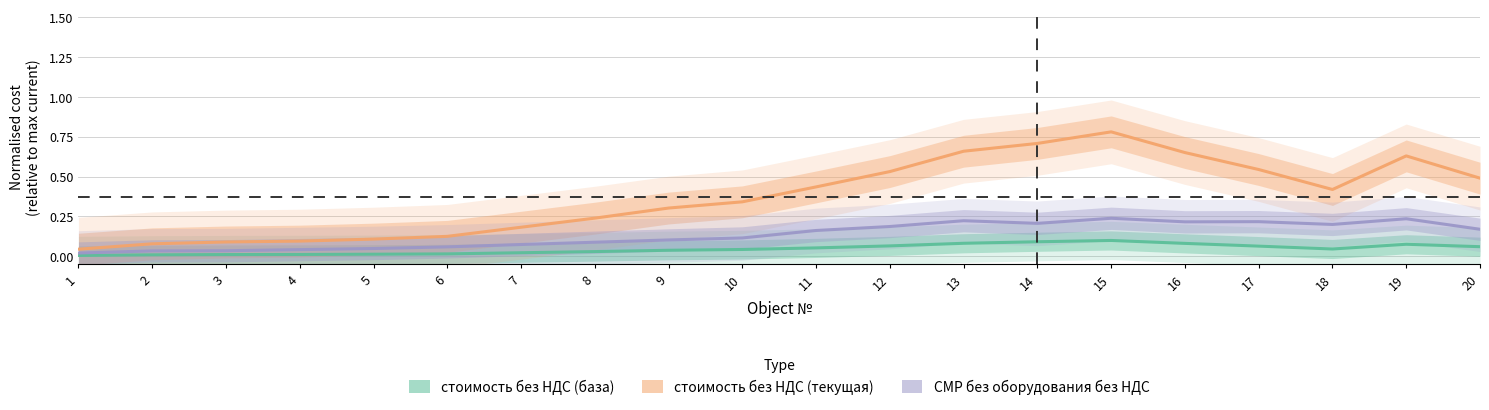

Rank the categories by СМР без оборудования без НДС value from highest to lowest.

15, 19, 13, 17, 16, 14, 18, 12, 20, 11, 10, 9, 8, 7, 6, 5, 4, 3, 2, 1